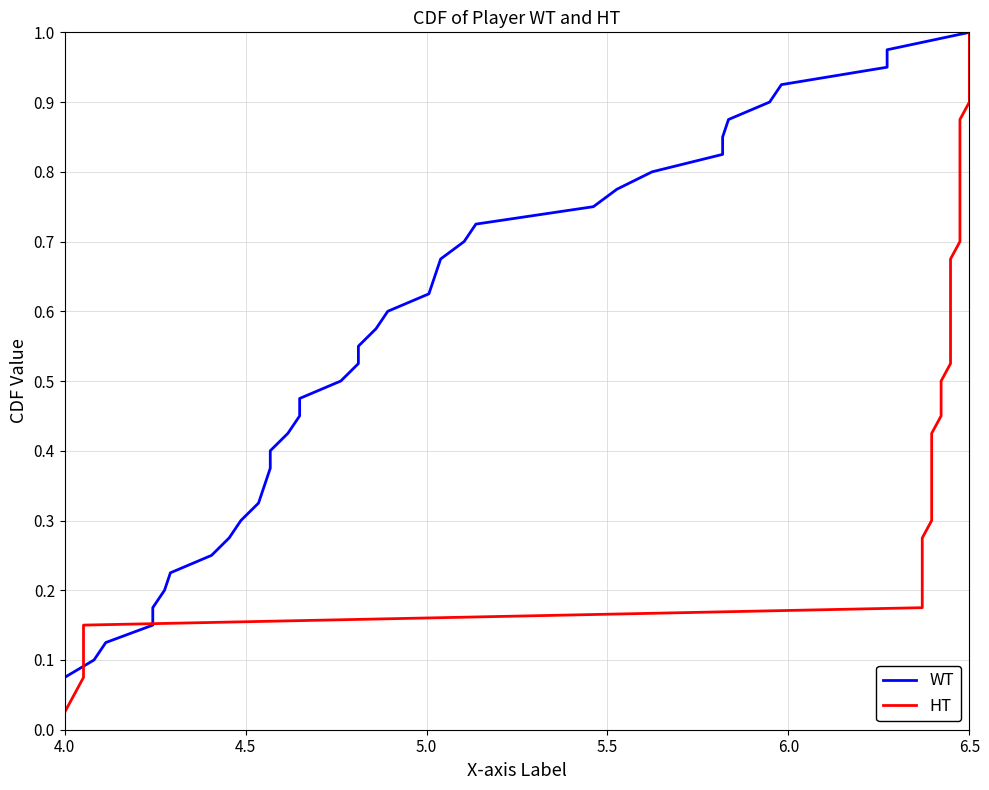

Reading right to left, what are all the values shown in this chart?

WT: 1.0	1.0	0.9	0.9	0.9	0.9	0.8	0.8	0.8	0.8	0.8	0.7	0.7	0.7	0.7	0.6	0.6	0.6	0.6	0.5	0.5	0.5	0.5	0.4	0.4	0.4	0.3	0.3	0.3	0.3	0.2	0.2	0.2	0.2	0.1	0.1	0.1	0.1	0.1	0.0
HT: 1.0	1.0	0.9	0.9	0.9	0.9	0.8	0.8	0.8	0.8	0.8	0.7	0.7	0.7	0.7	0.6	0.6	0.6	0.6	0.5	0.5	0.5	0.5	0.4	0.4	0.4	0.3	0.3	0.3	0.3	0.2	0.2	0.2	0.2	0.1	0.1	0.1	0.1	0.1	0.0